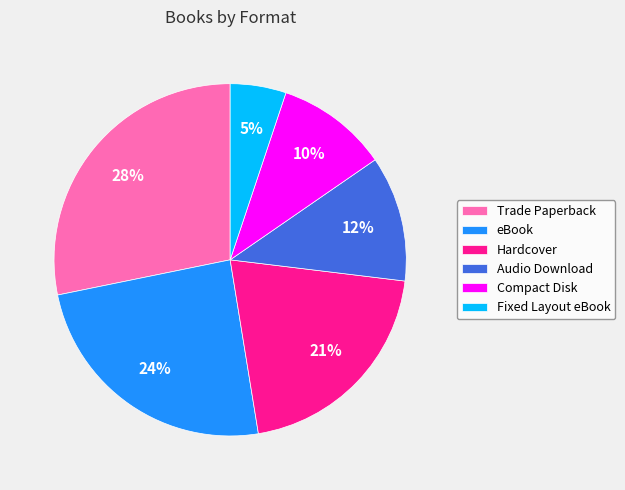

To the nearest percent, what is the difference between the Trade Paperback and Fixed Layout eBook slice percentages?

23%